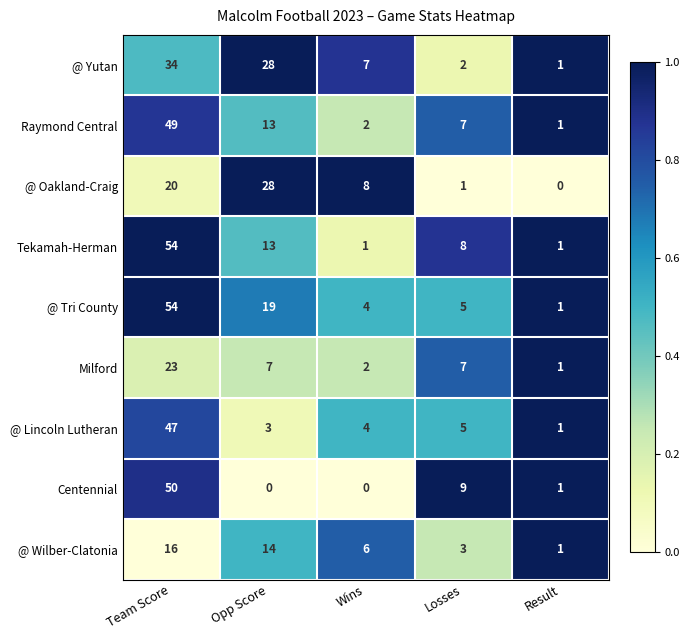

List the labels in order of @ Tri County value, smallest first.

Result, Wins, Losses, Opp Score, Team Score